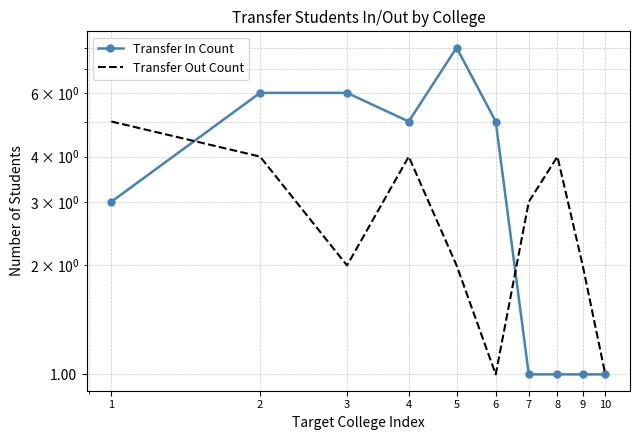

The value of Transfer Out Count at 7 is 5. True or false?

False